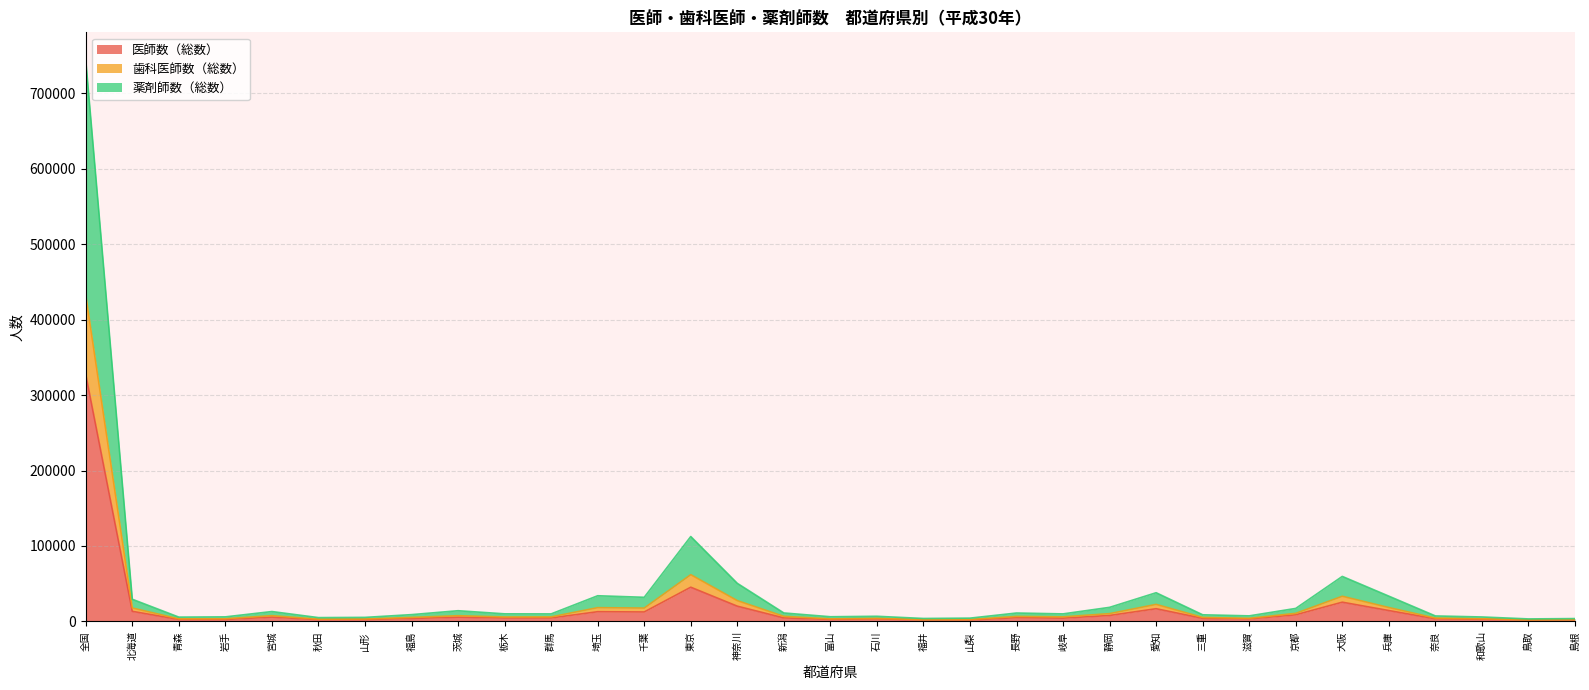

What is the value of the 歯科医師数（総数） point at the 19th from the left?

3968